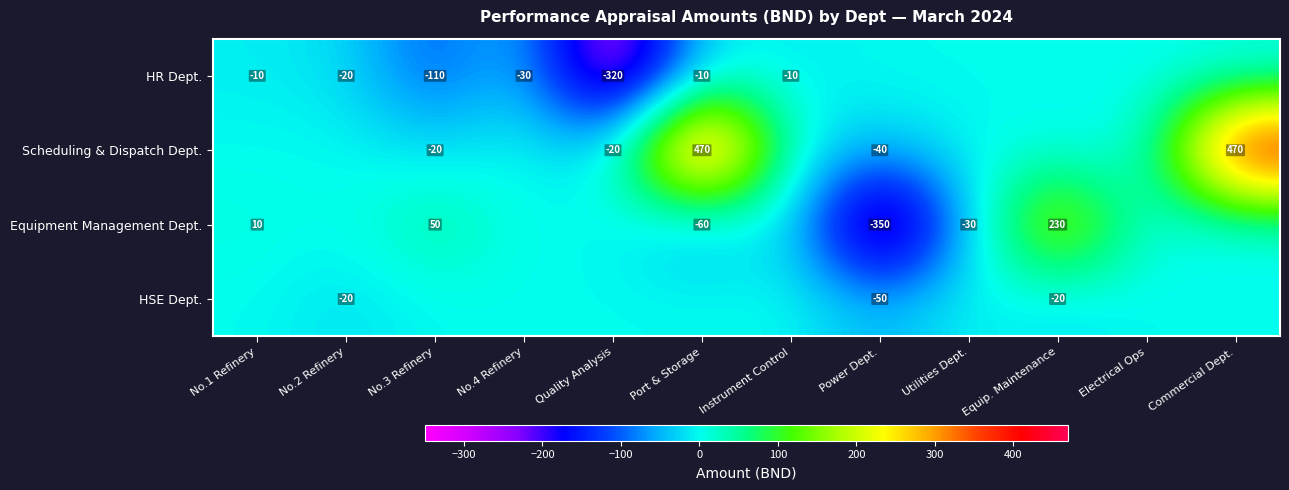

The value of Scheduling & Dispatch Dept. at Quality Analysis is -28. True or false?

False